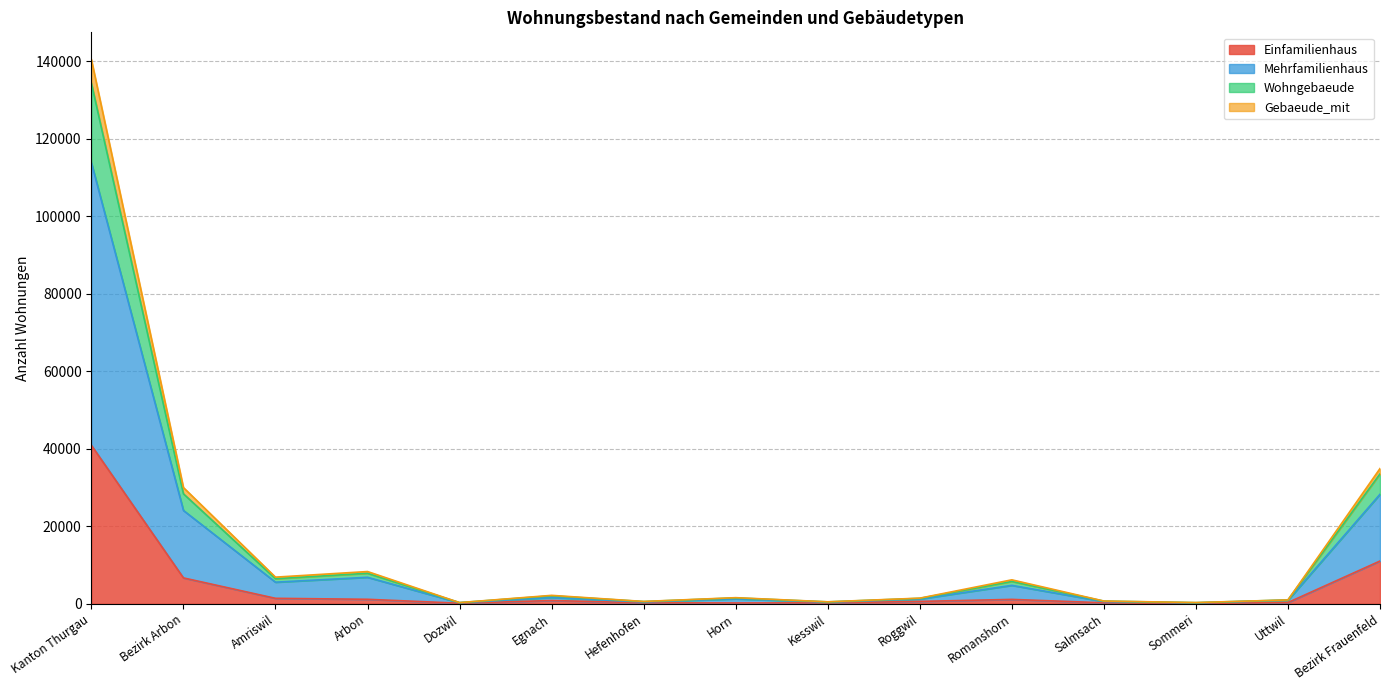

How many values in the Wohngebaeude series are below 1515?

7